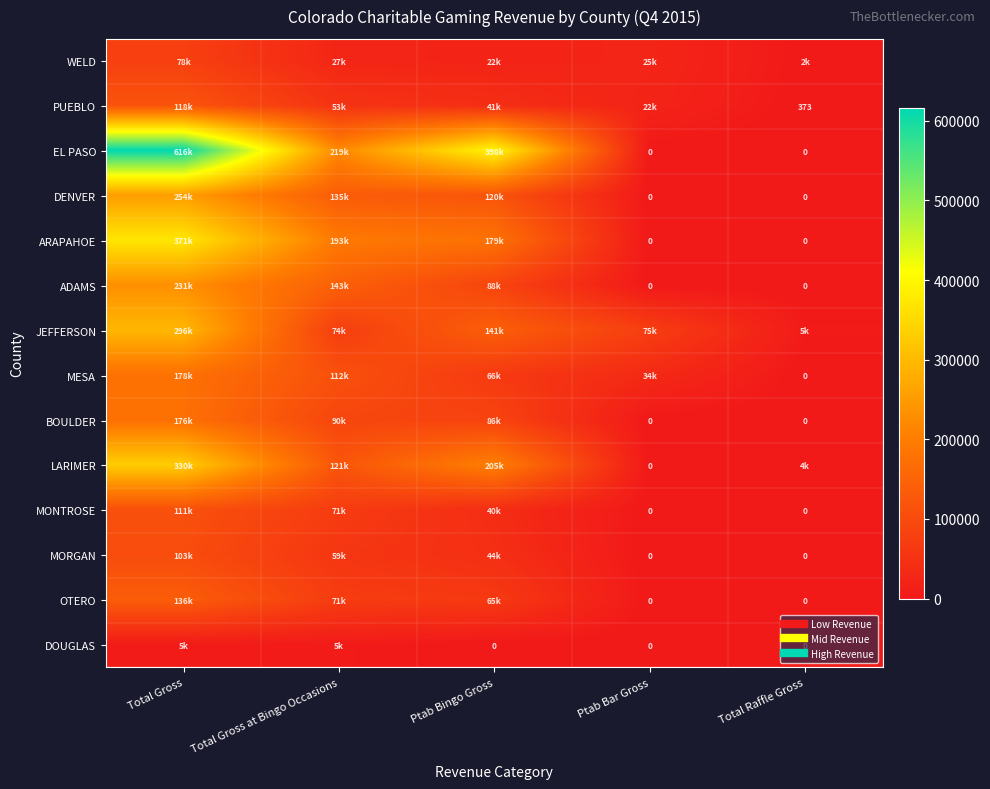

The MESA series shows 49895 at Ptab Bar Gross. True or false?

False